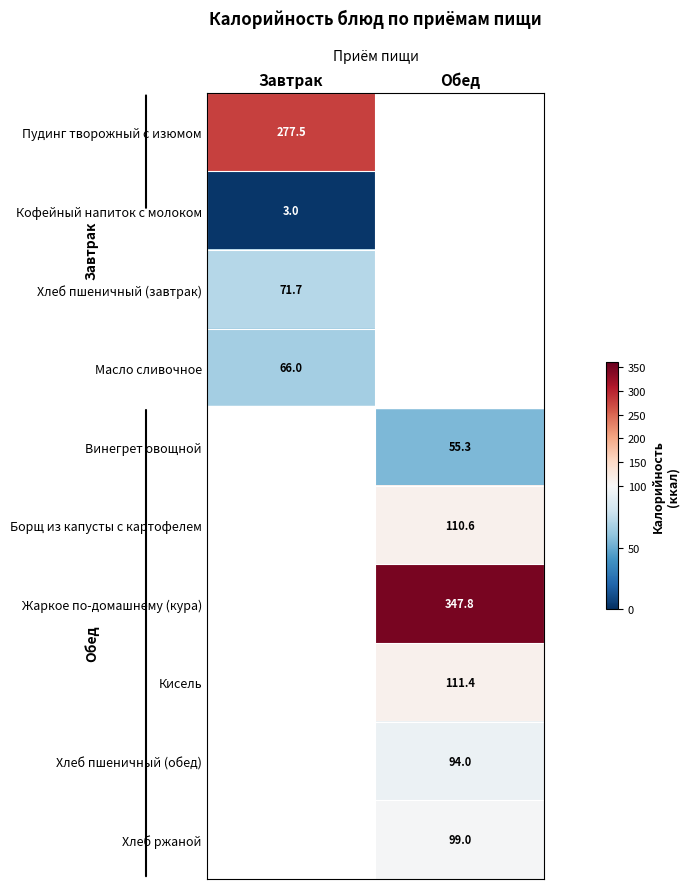

At which category does the chart reach its minimum across all series?

Завтрак